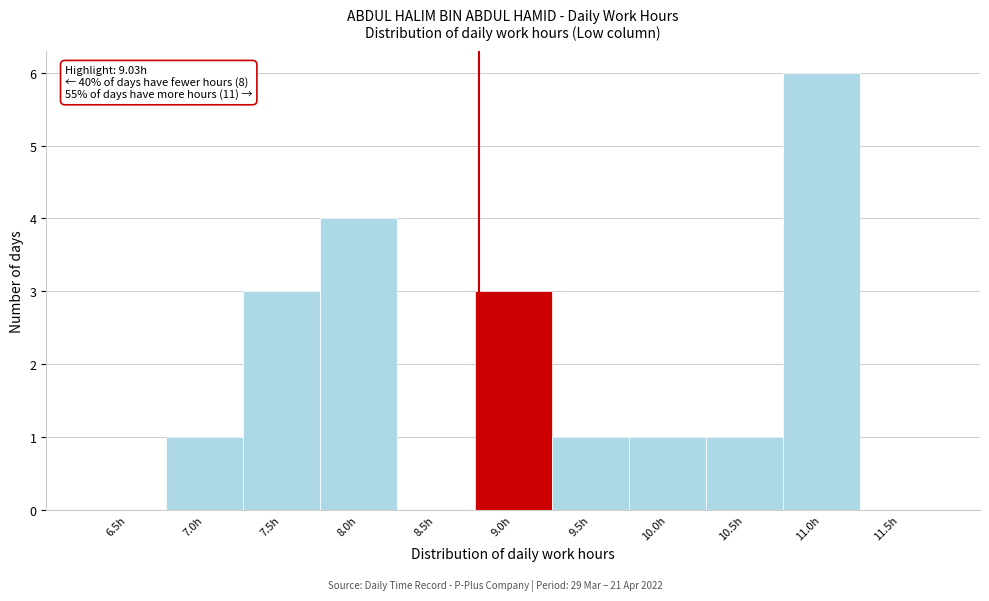

Reading right to left, extract all data points from this chart.

11.5h=0	11.0h=6	10.5h=1	10.0h=1	9.5h=1	9.0h=3	8.5h=0	8.0h=4	7.5h=3	7.0h=1	6.5h=0